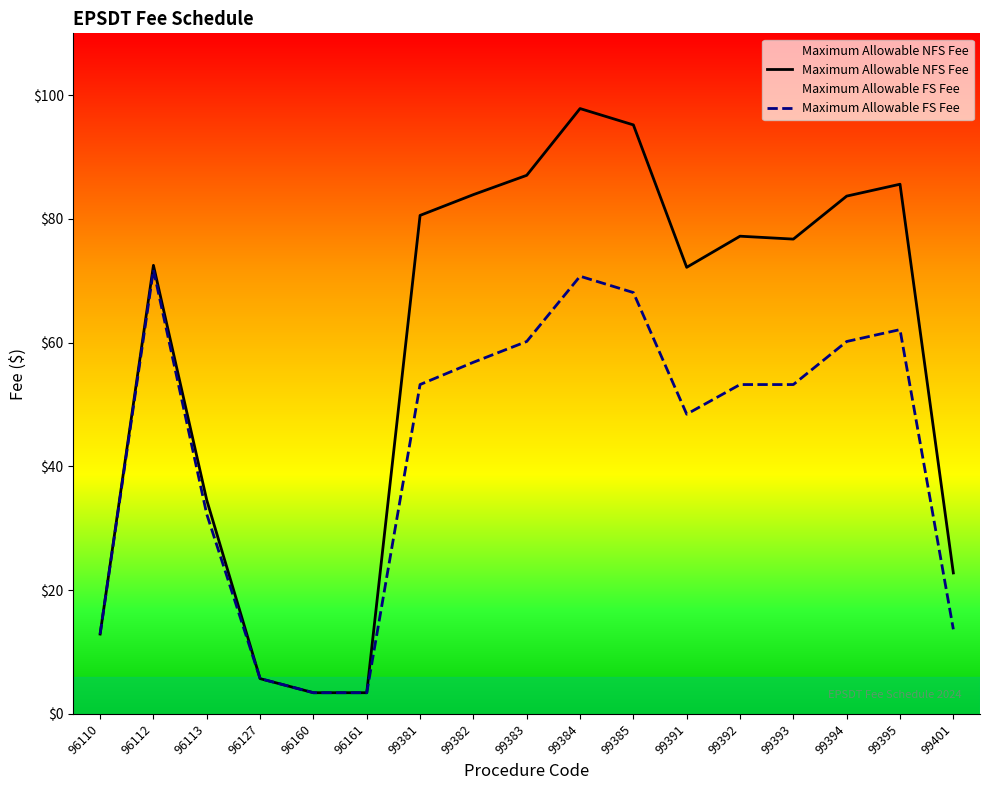

Which series has the largest total across all categories?

Maximum Allowable NFS Fee